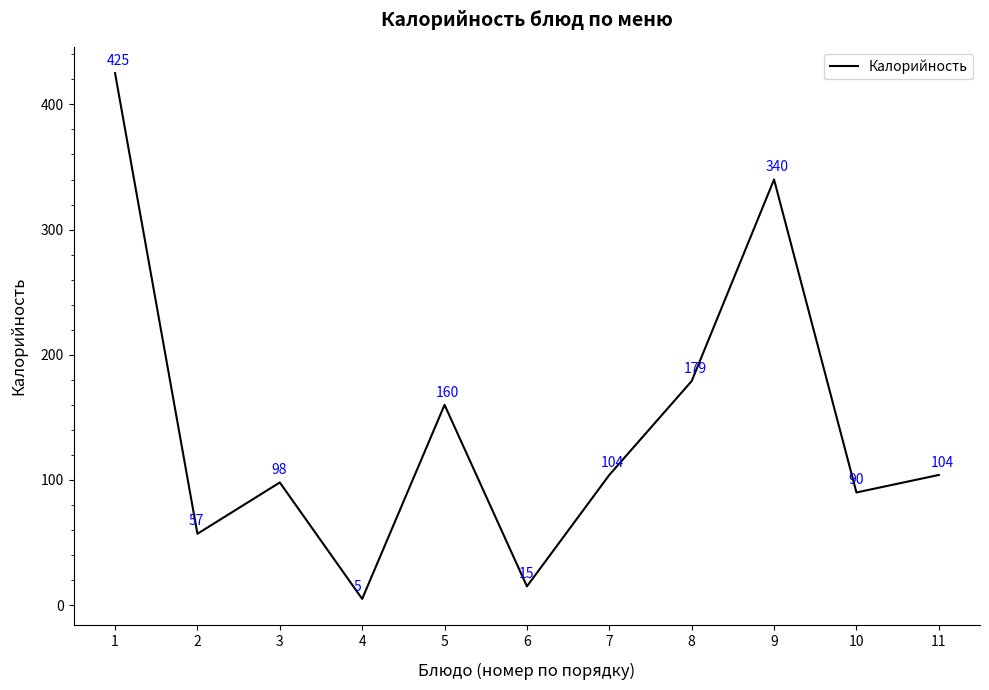

What is the difference between the maximum and minimum values?

420